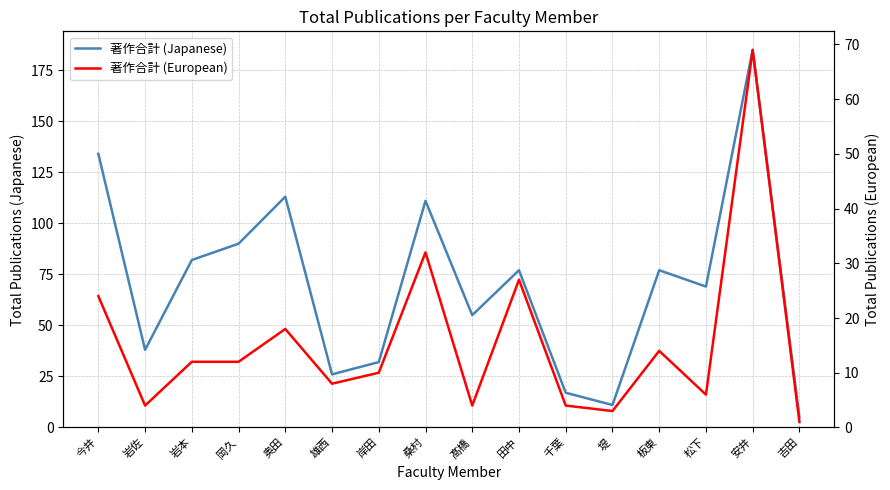

At which category does 著作合計 (Japanese) reach its first local peak?

奥田